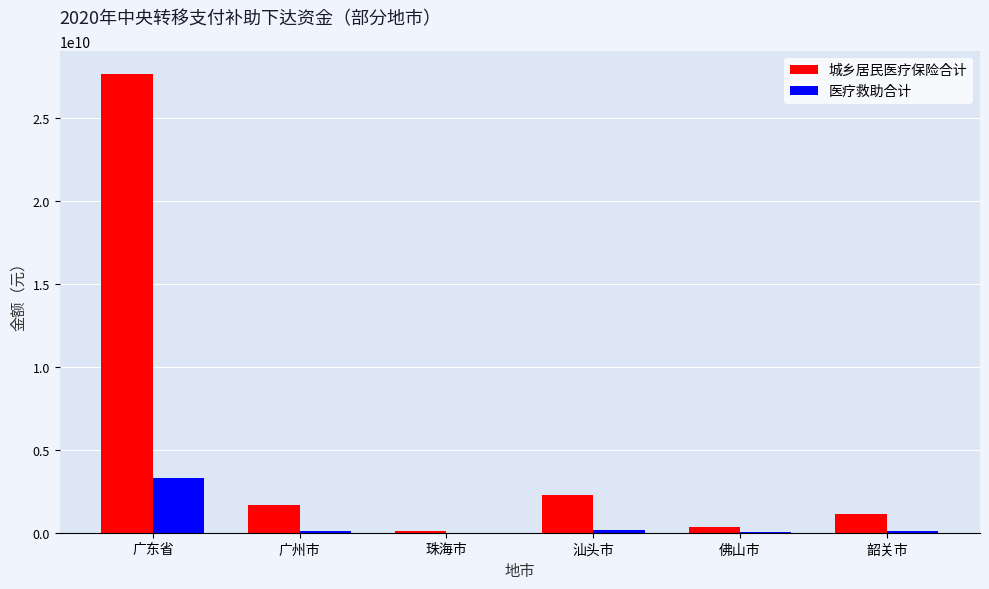

Which category has the highest value across all series?

广东省